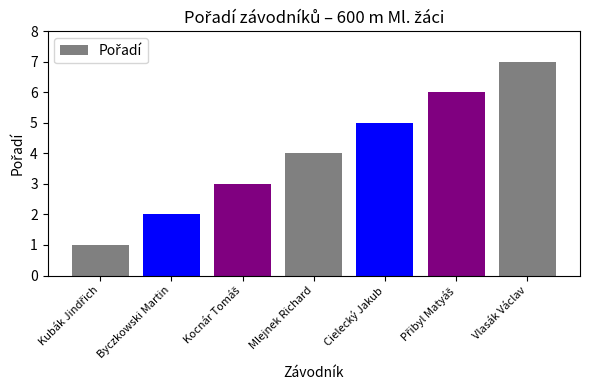

True or false: the data shows 7 at Vlasák Václav.

True